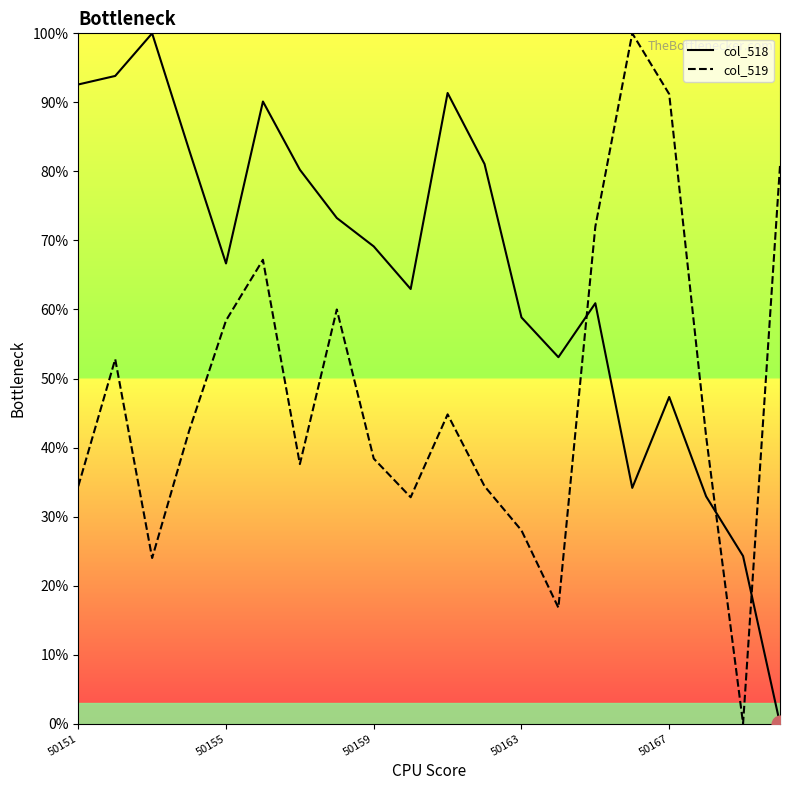

Which series has the widest spread of values?

col_518